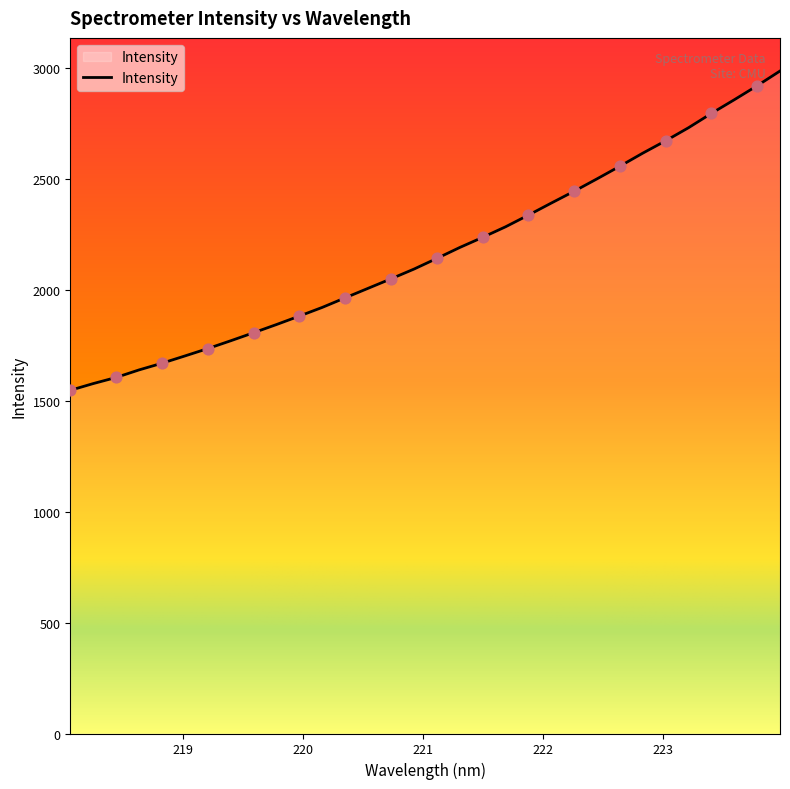

What is the difference between the maximum and minimum values?

1439.3